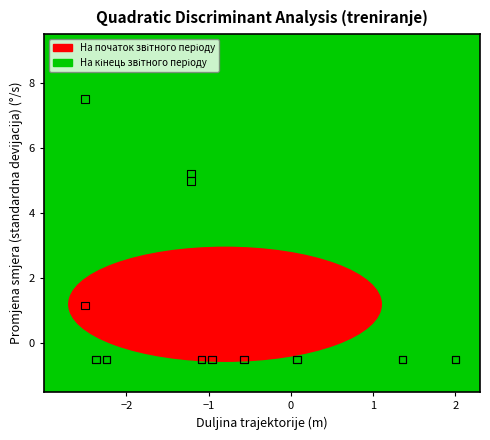

Across all series, what Y value is closest to 3?

1.2